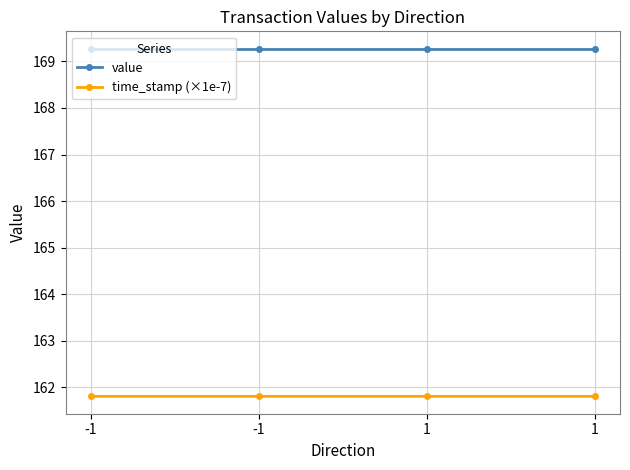

How many distinct data groups are displayed?

2